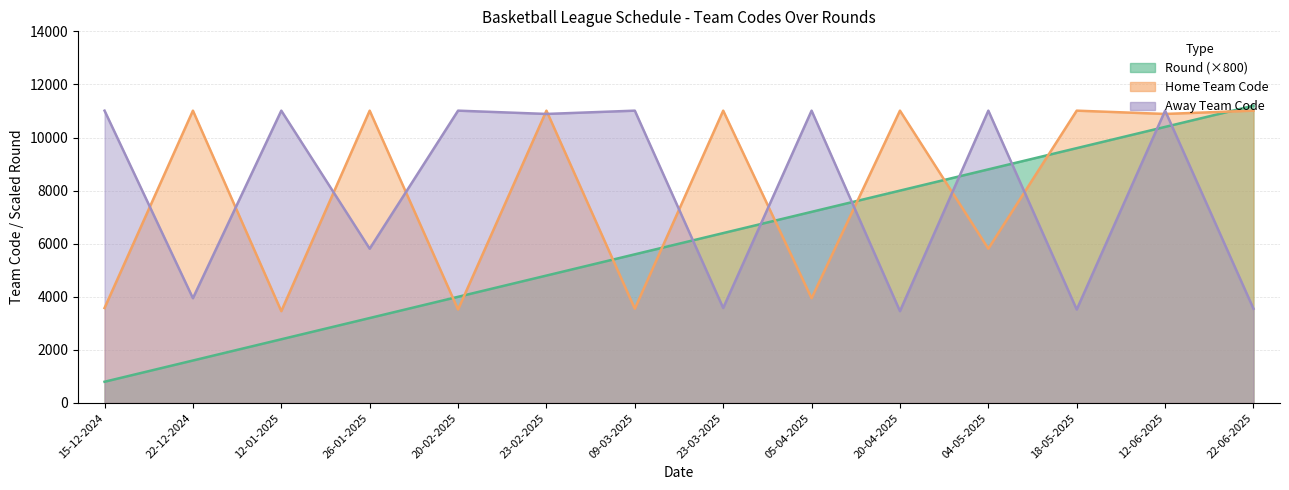

Reading left to right, list all the values displayed in this chart.

Round: 15-12-2024=800	22-12-2024=1600	12-01-2025=2400	26-01-2025=3200	20-02-2025=4000	23-02-2025=4800	09-03-2025=5600	23-03-2025=6400	05-04-2025=7200	20-04-2025=8000	04-05-2025=8800	18-05-2025=9600	12-06-2025=10400	22-06-2025=11200
Home Team Code: 15-12-2024=3578	22-12-2024=11012	12-01-2025=3459	26-01-2025=11012	20-02-2025=3521	23-02-2025=11012	09-03-2025=3551	23-03-2025=11012	05-04-2025=3947	20-04-2025=11012	04-05-2025=5812	18-05-2025=11012	12-06-2025=10888	22-06-2025=11012
Away Team Code: 15-12-2024=11012	22-12-2024=3947	12-01-2025=11012	26-01-2025=5812	20-02-2025=11012	23-02-2025=10888	09-03-2025=11012	23-03-2025=3578	05-04-2025=11012	20-04-2025=3459	04-05-2025=11012	18-05-2025=3521	12-06-2025=11012	22-06-2025=3551